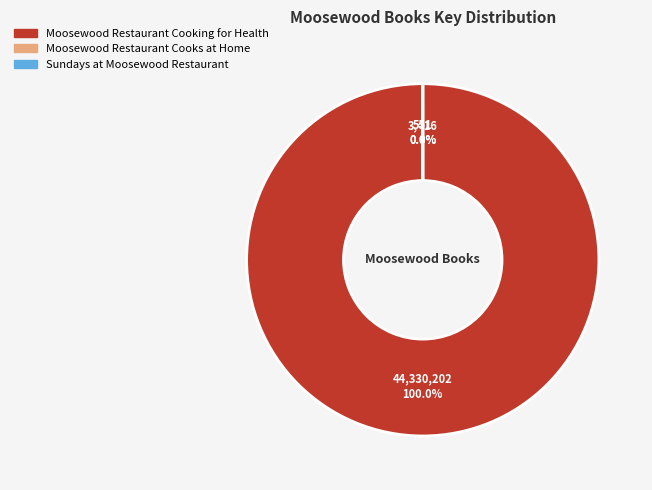

To the nearest percent, what is the difference between the largest and smallest slice percentages?

100%